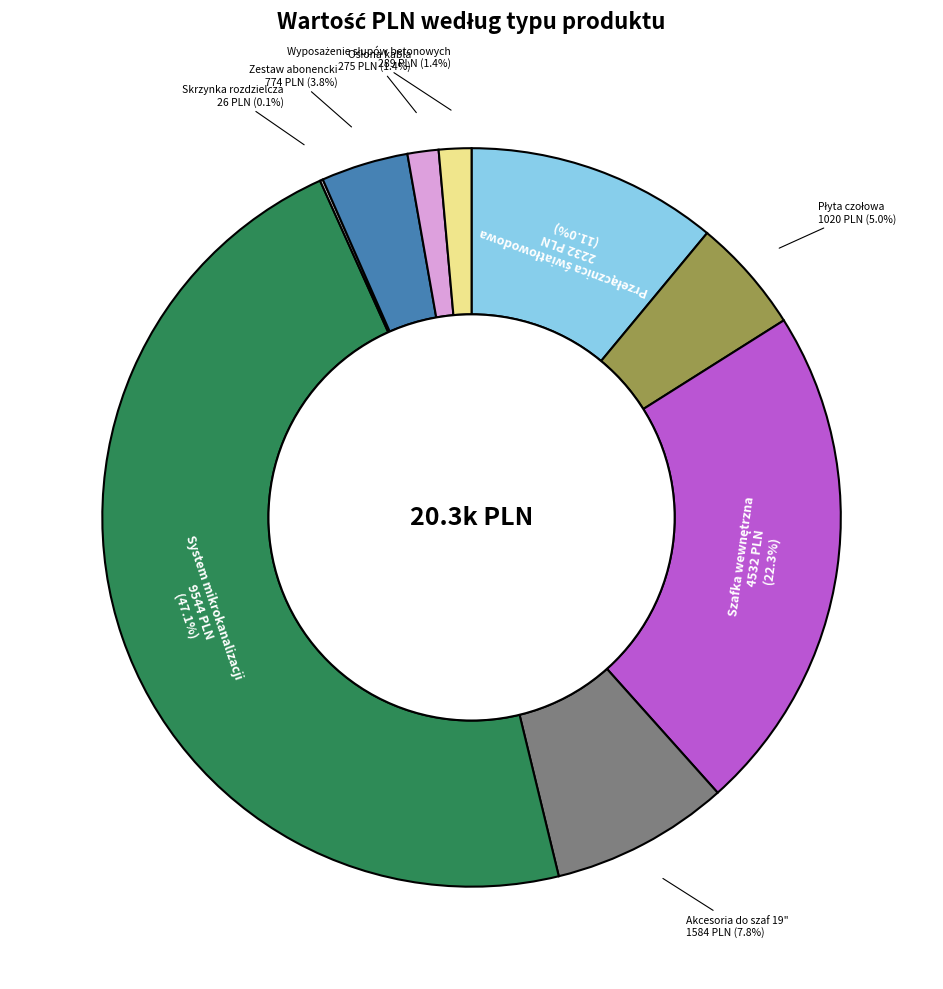

Is there a majority slice in this chart?

No